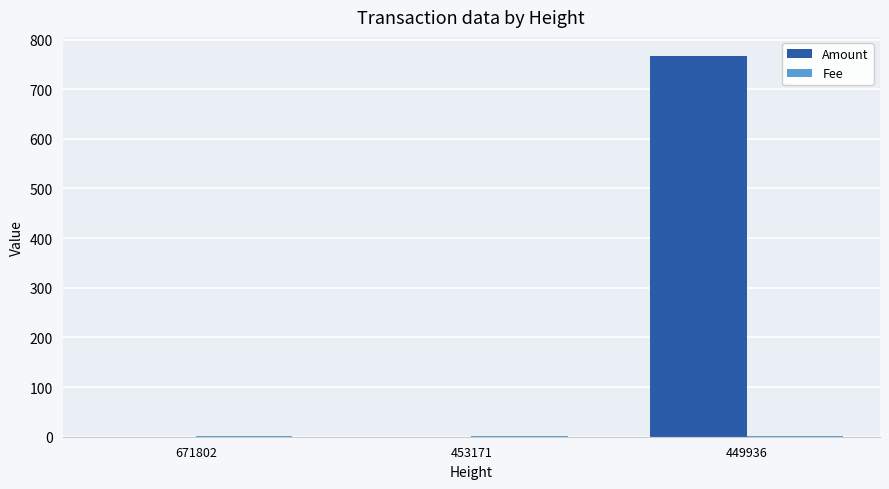

Which series has the largest total across all categories?

Amount